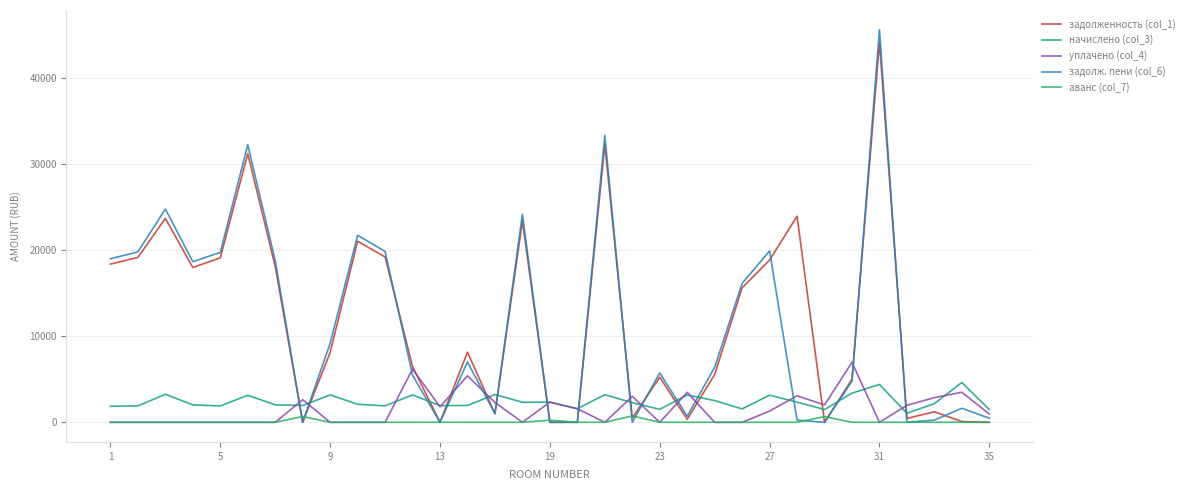

Does the chart have visible grid lines?

Yes